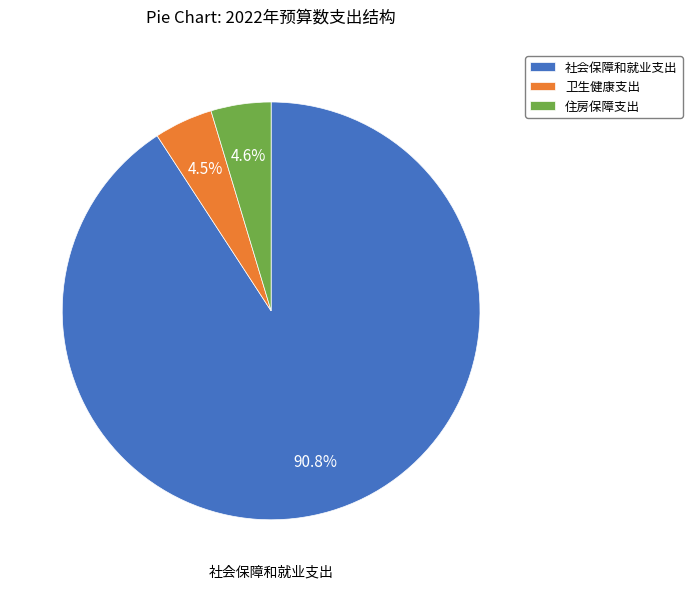

Which slice is the largest?

社会保障和就业支出